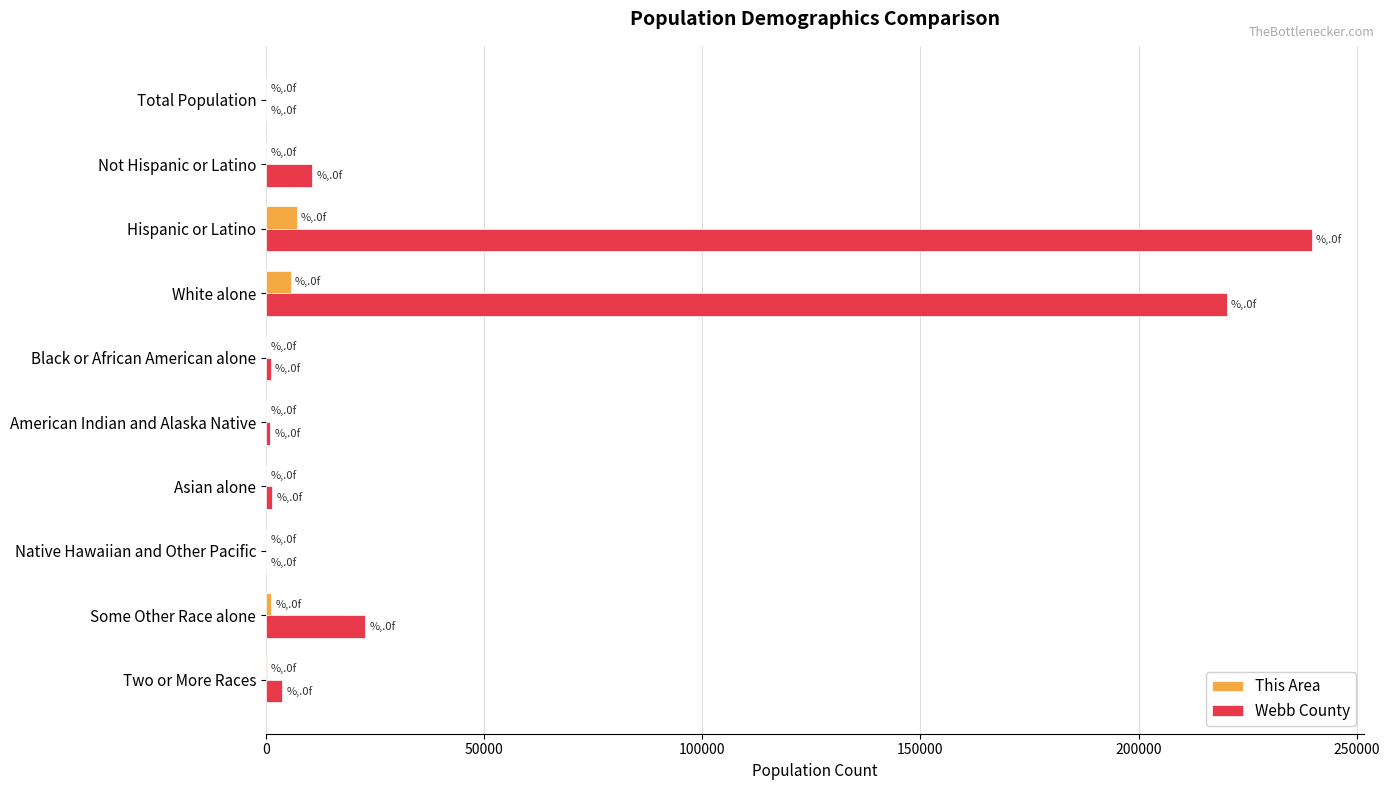

The value of Webb County at Hispanic or Latino is 401626. True or false?

False